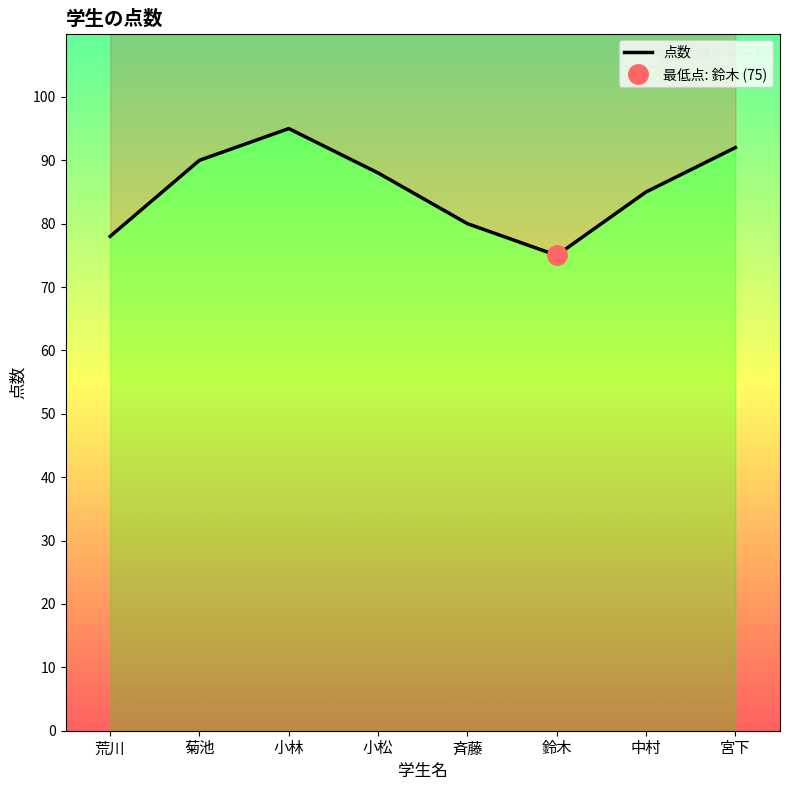

Count the values in the range 80 to 92.

5